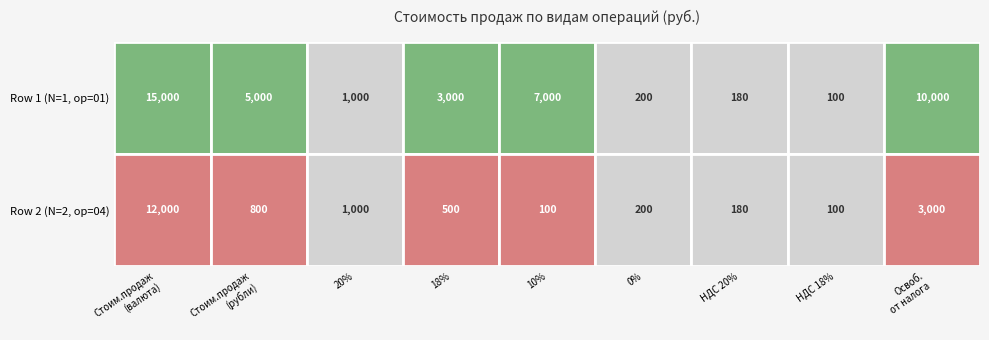

What is the average value of the Row 1 (op=01) series?

4609